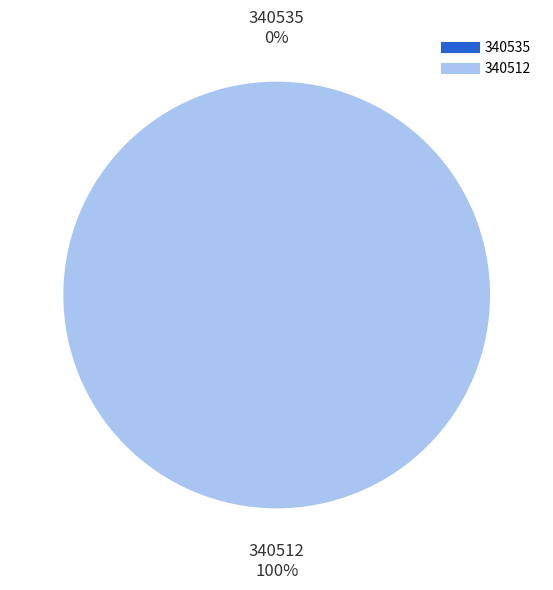

Which slice is the largest?

340512